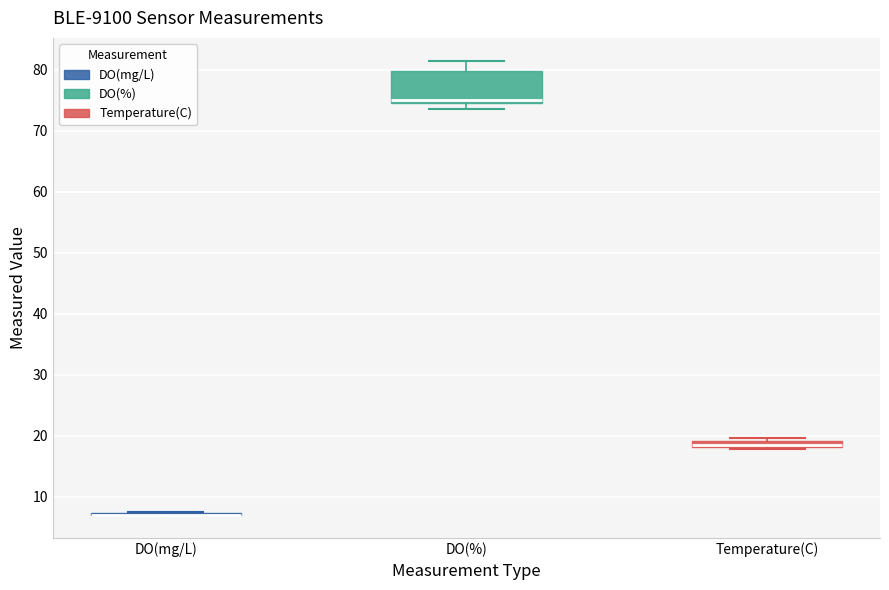

Which box is the tallest, from its lower edge to its upper edge?

DO(%)